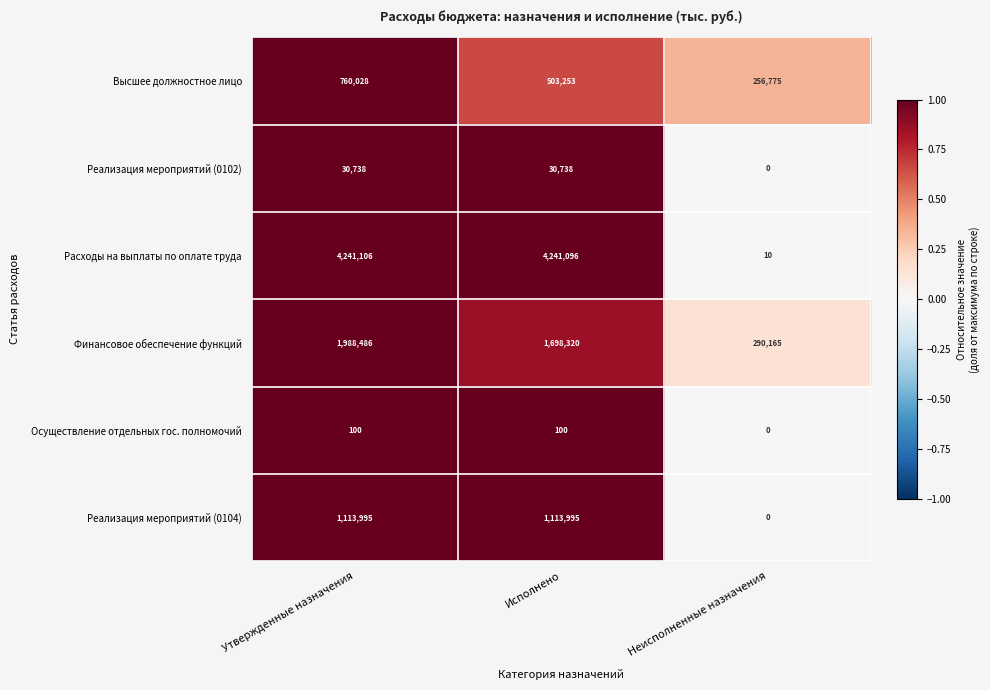

At which category is the sum across all series the highest?

Утвержденные назначения